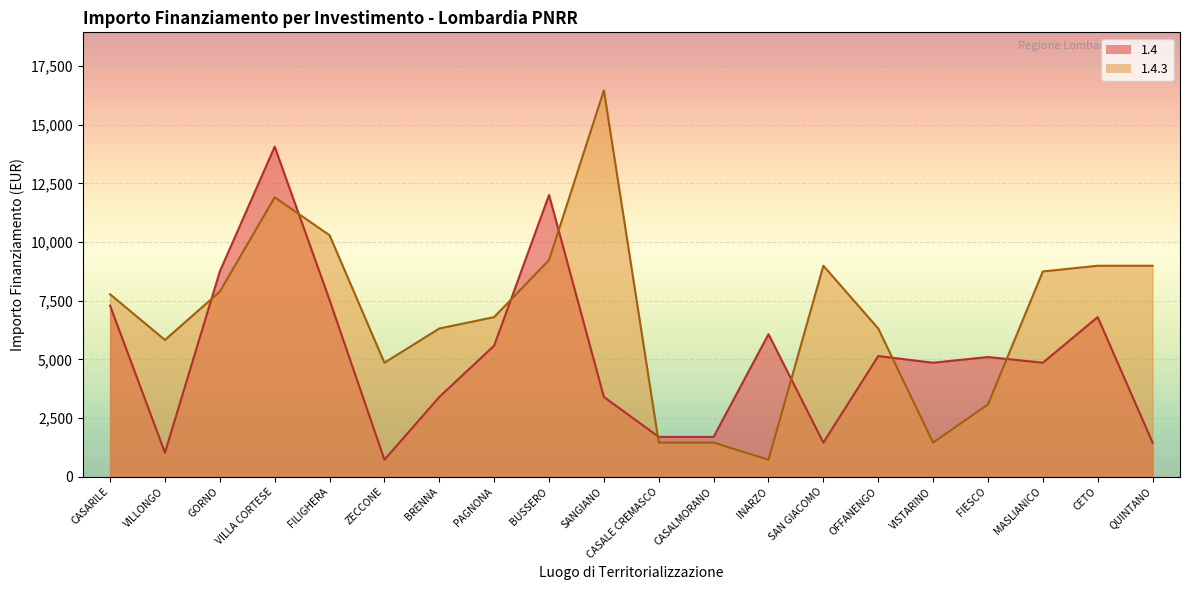

Count the number of categories in the chart.

20